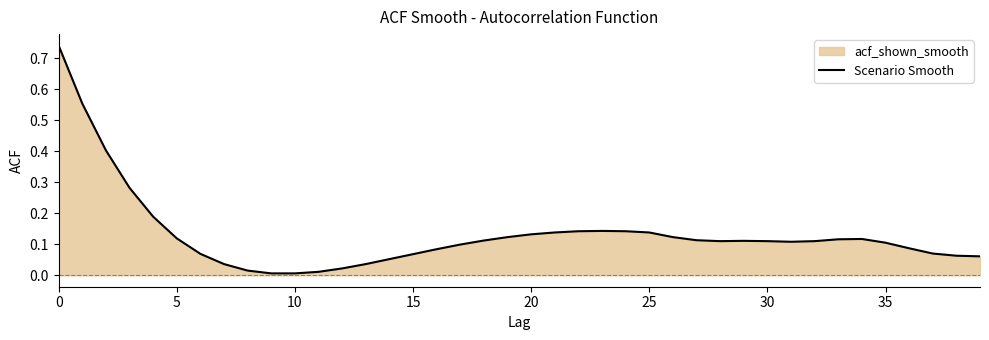

What is the average value?

0.1